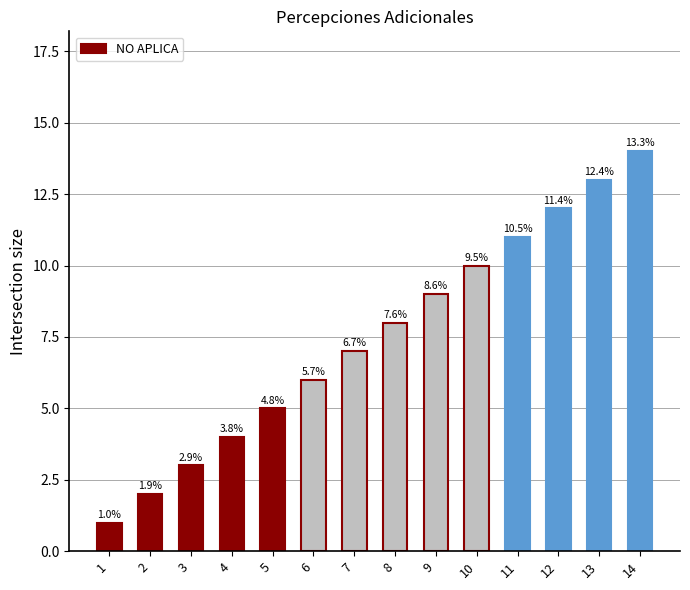

True or false: the data shows 15 at 11.

False